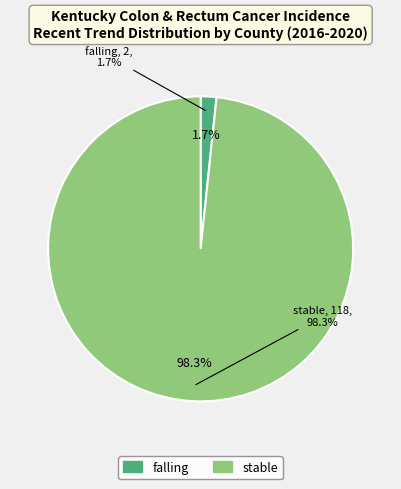

What is the change in value from falling to stable?

+116